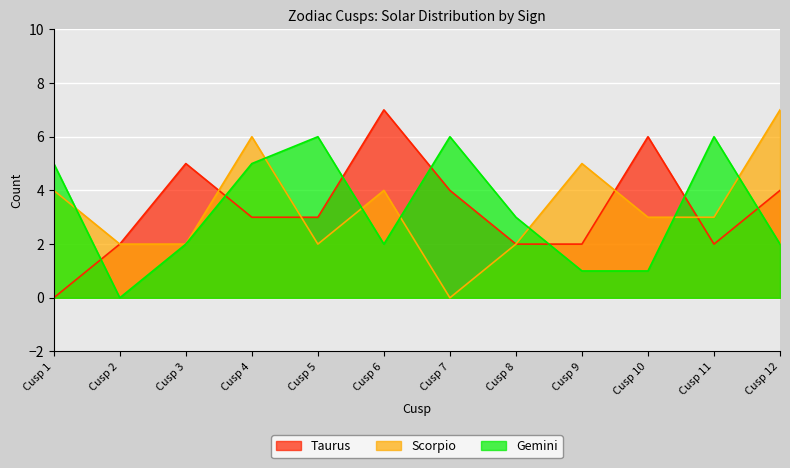

At which label does Taurus reach its minimum?

Cusp 1